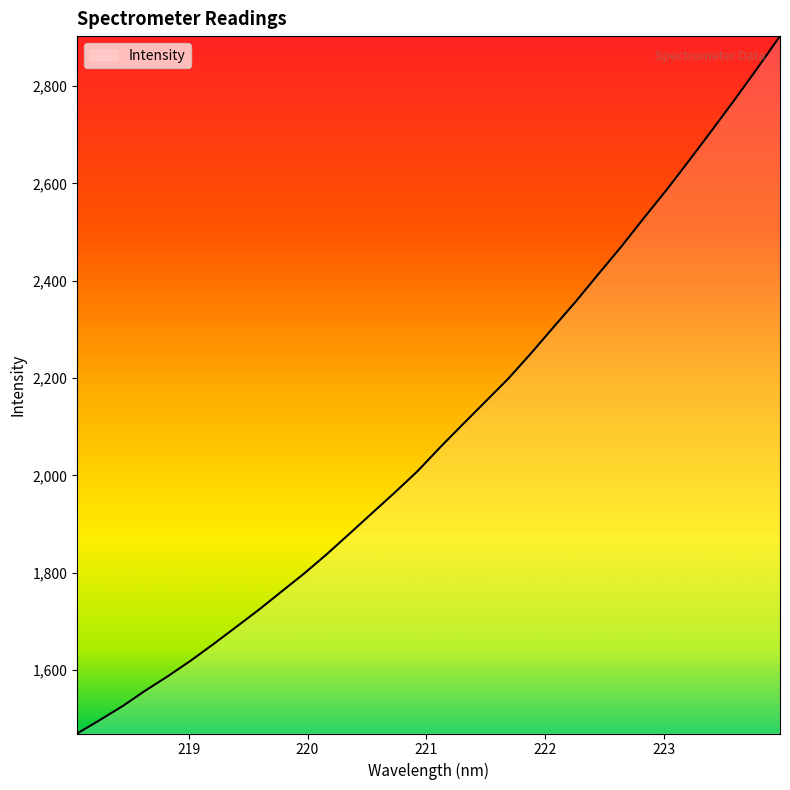

What is the difference between the maximum and minimum values?

1433.5